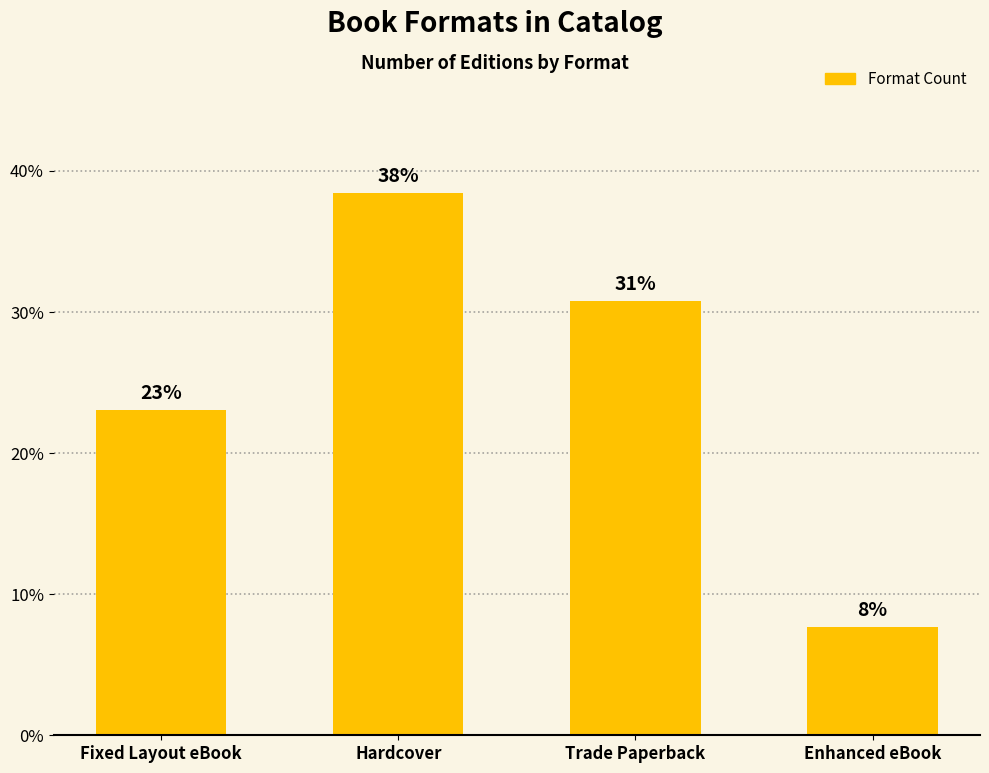

Where is the data nearest to the value 23?

Fixed Layout eBook